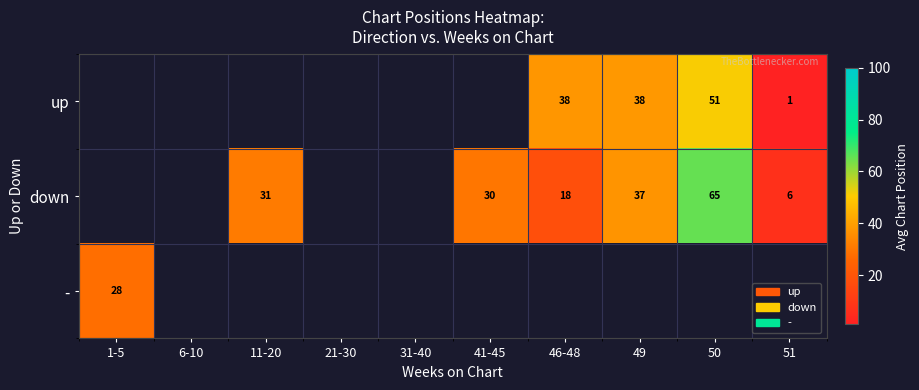

True or false: down has a value of 49.1 at 41-45.

False